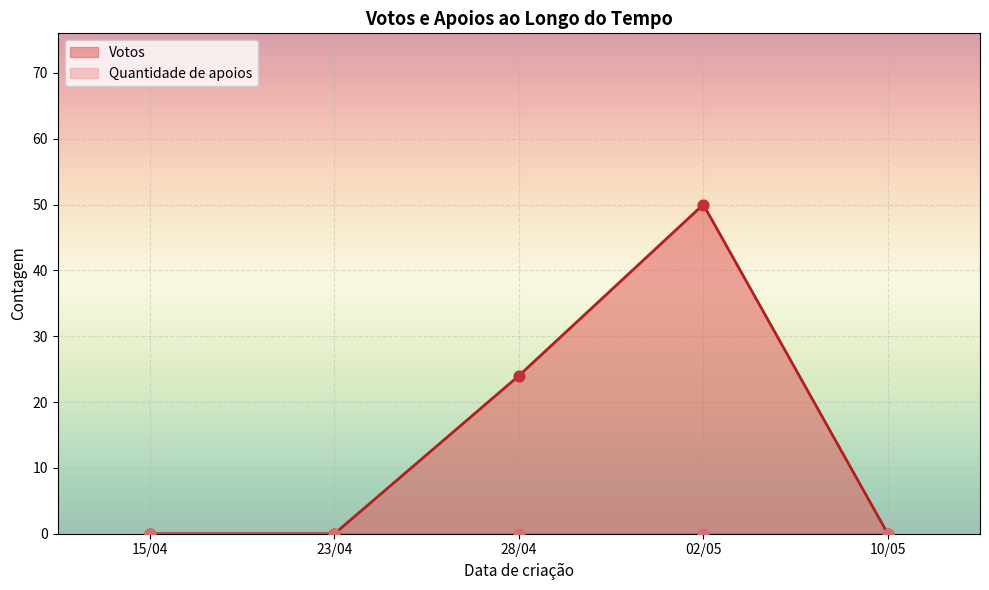

What is the total value across all series at 28/04?

24